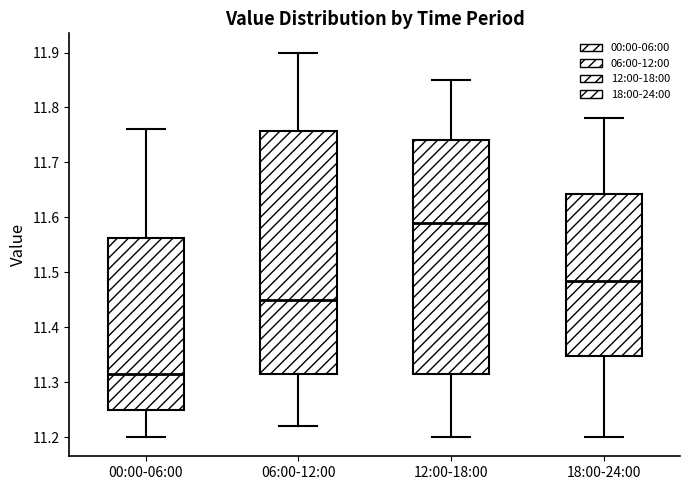

Where does the lower whisker of the box for 06:00-12:00 end on the y-axis? The values are not printed on the chart, so give them approximately, as read against the axis.

11.22